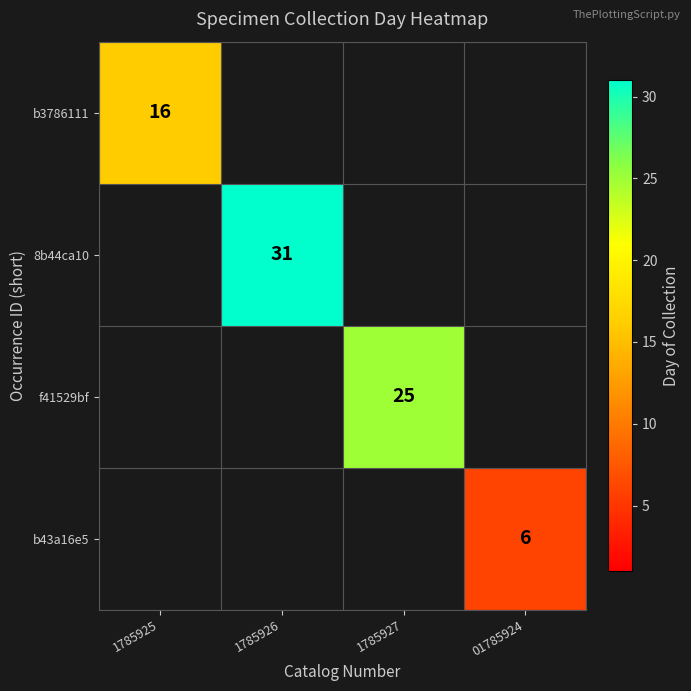

At which label is b3786111 closest to 16?

1785925